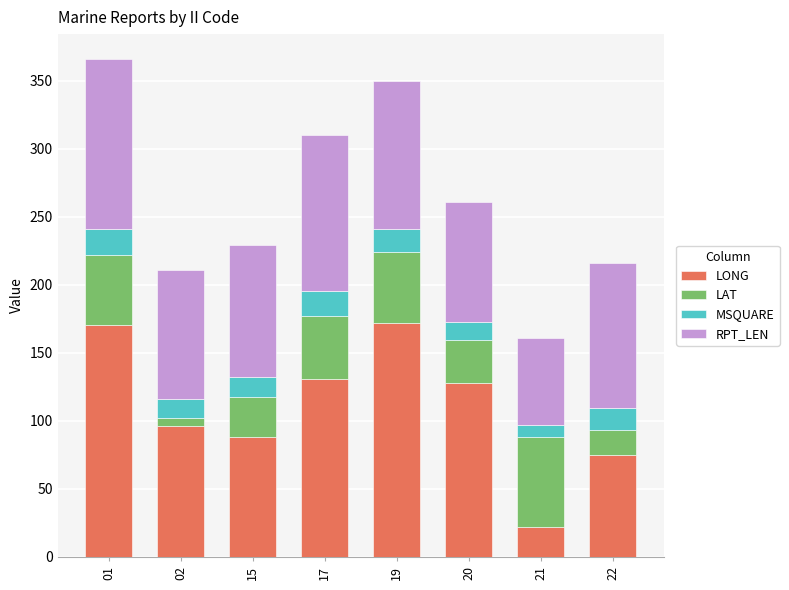

How many bars are there in total?

8